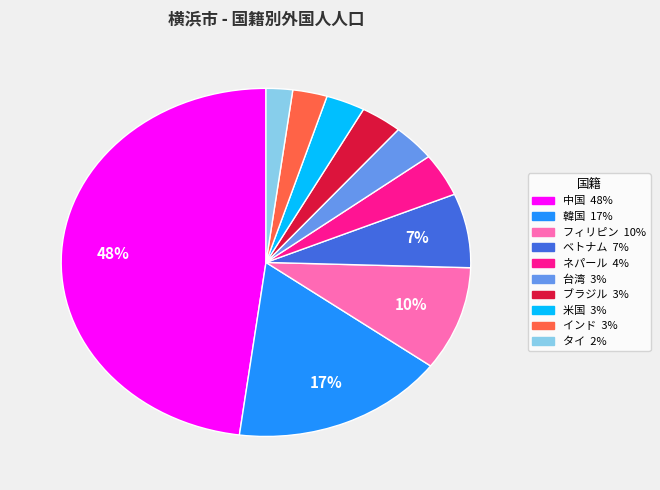

Does インド represent more than half of the total?

No